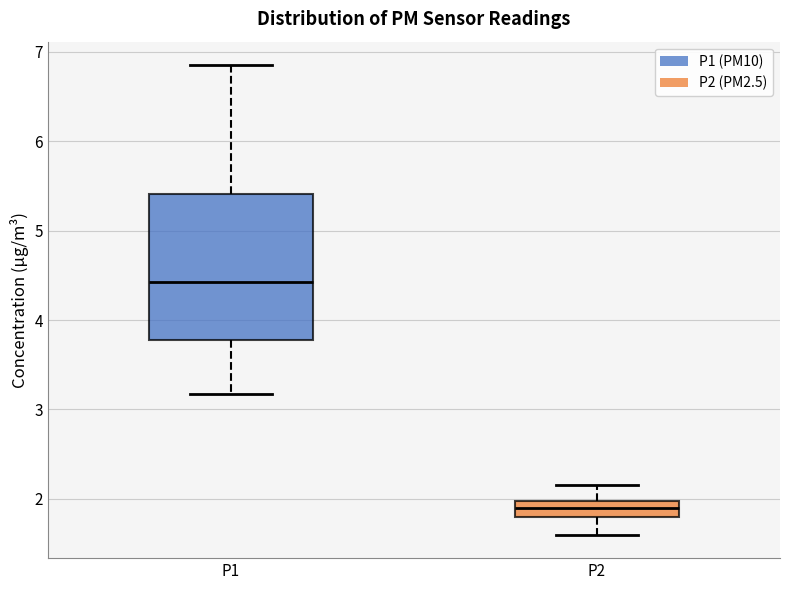

Where does the lower whisker of the box for P2 end on the y-axis? The values are not printed on the chart, so give them approximately, as read against the axis.

1.6